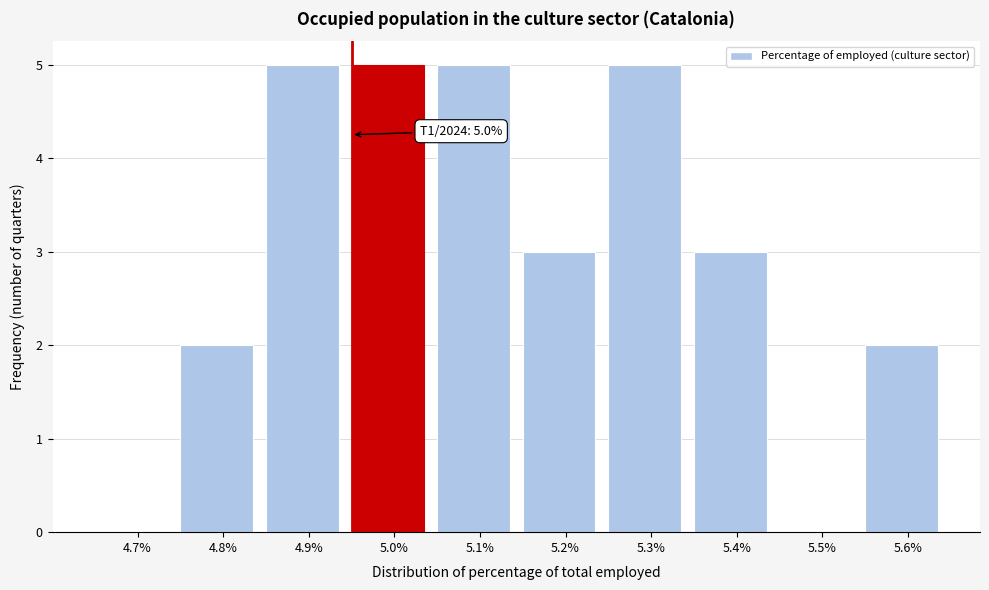

Reading left to right, what are all the values shown in this chart?

4.7%=0	4.8%=2	4.9%=5	5.0%=5	5.1%=5	5.2%=3	5.3%=5	5.4%=3	5.5%=0	5.6%=2